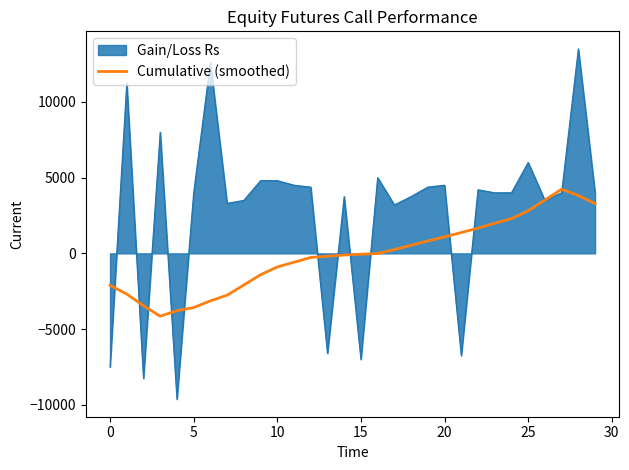

Which series has the widest spread of values?

Gain/Loss Rs